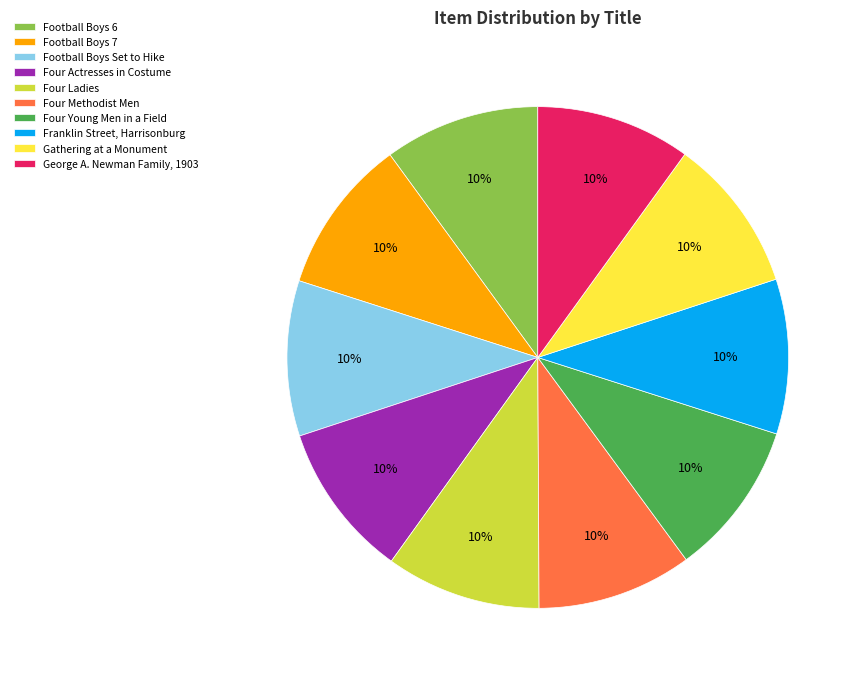

Count the number of slices in the pie.

10